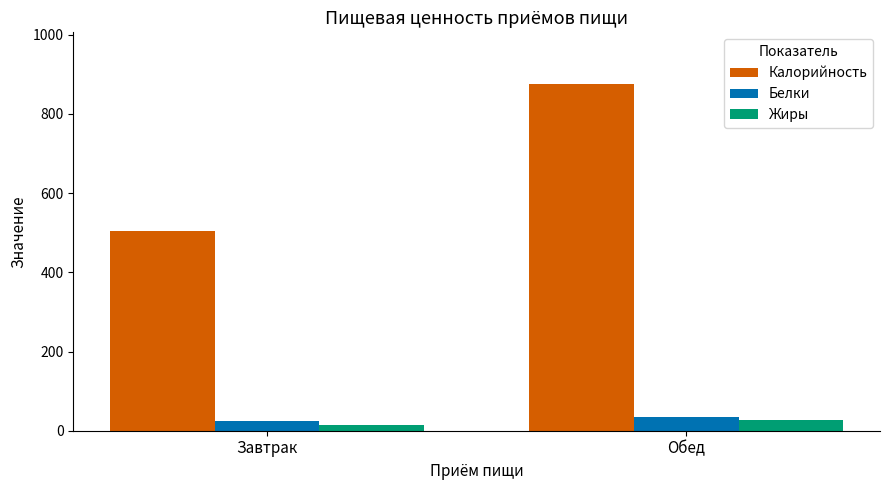

What is the sum of all Белки values?

61.0